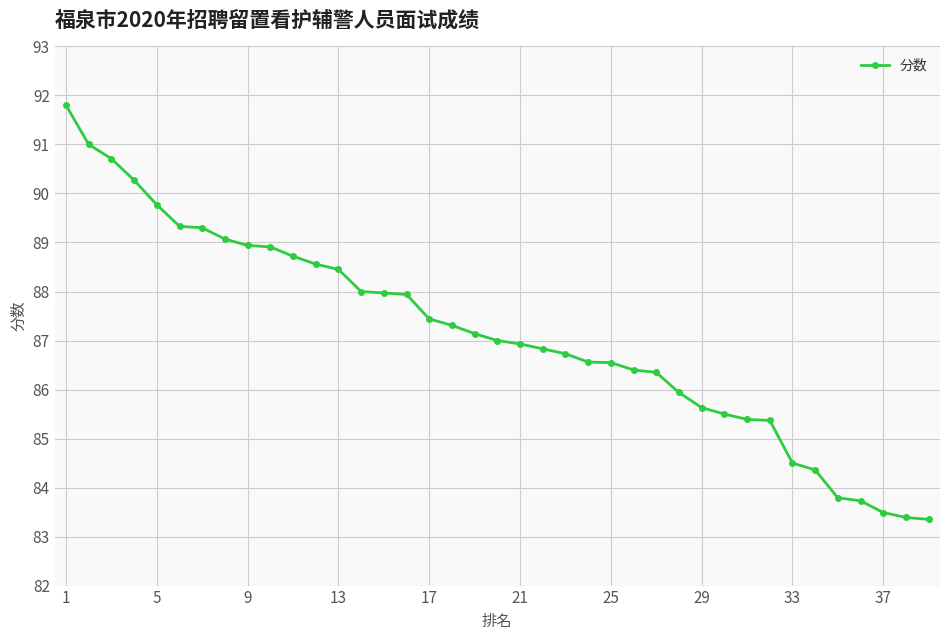

What is the greatest value displayed?

91.8